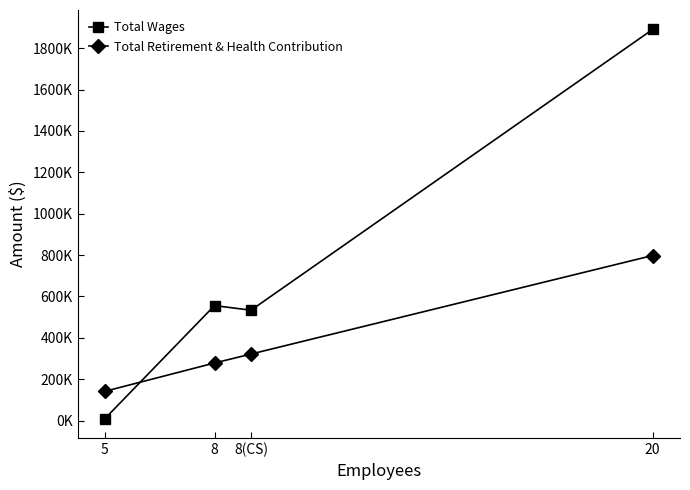

Is it true that Total Wages equals 3170431 at 20?

False